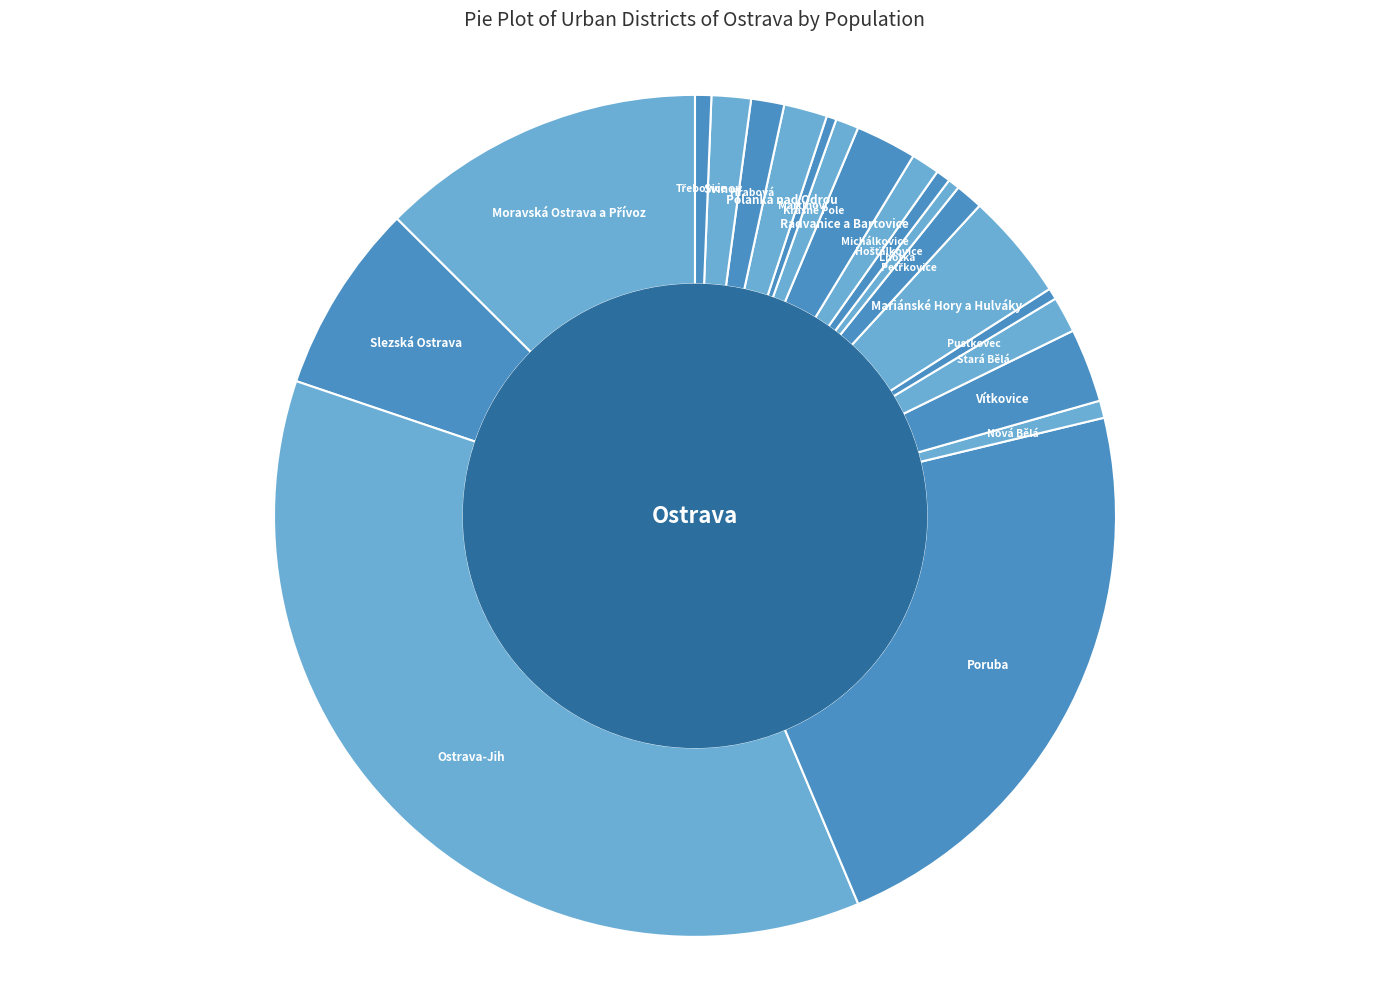

Combined, do Polanka nad Odrou and Vítkovice account for over 50%?

No